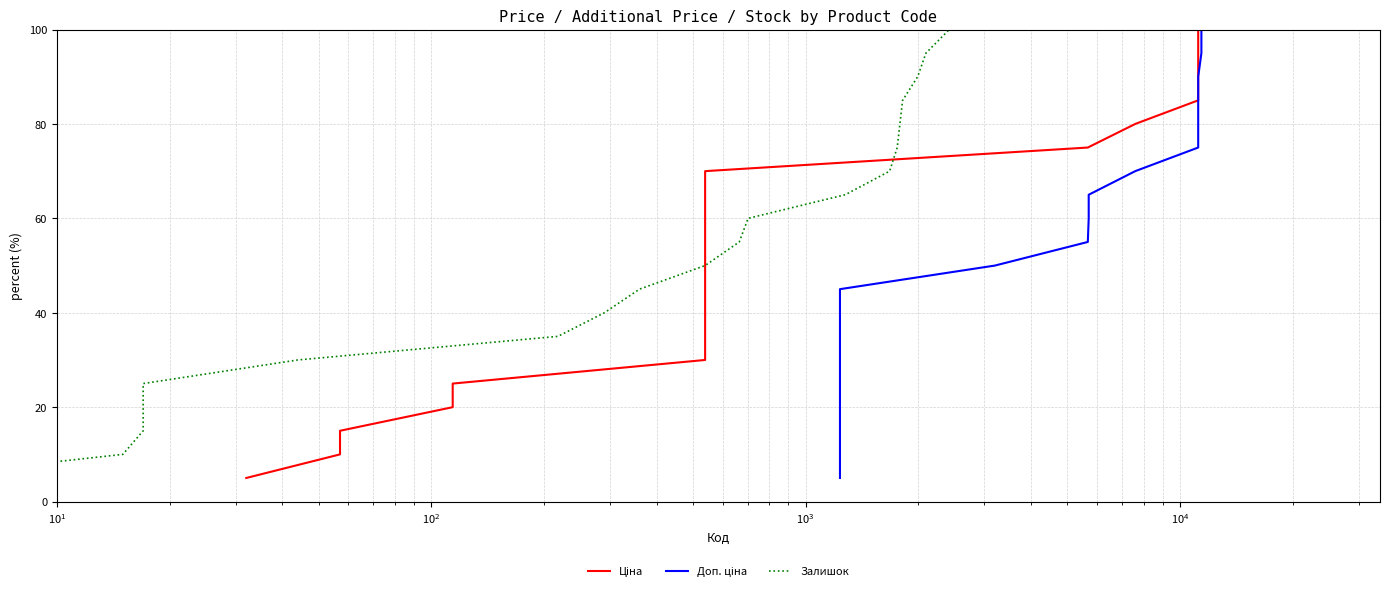

What is the difference between the maximum and minimum values in the Ціна series?

95.0